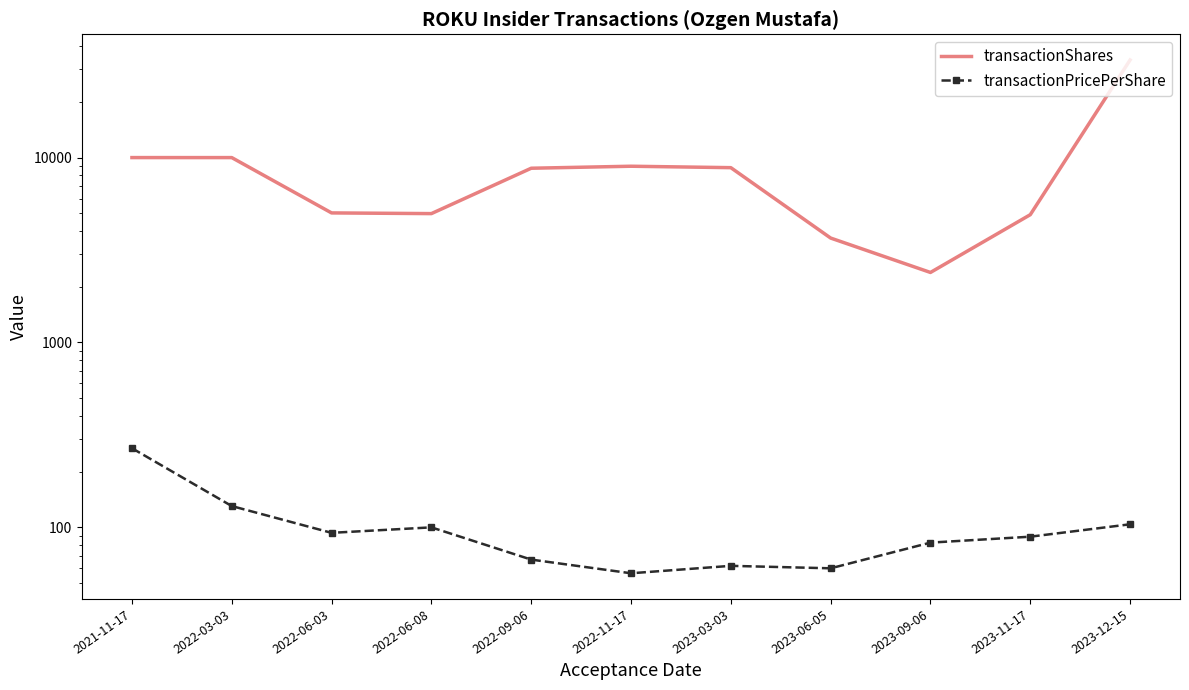

List the series in order of their overall mean, lowest first.

transactionPricePerShare, transactionShares